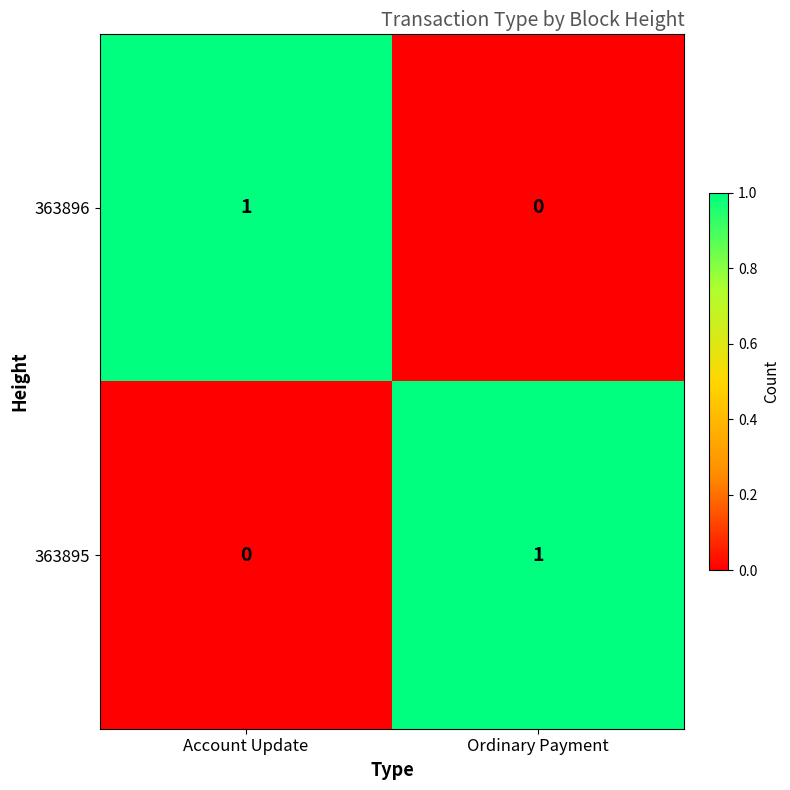

What is the greatest value displayed?

1